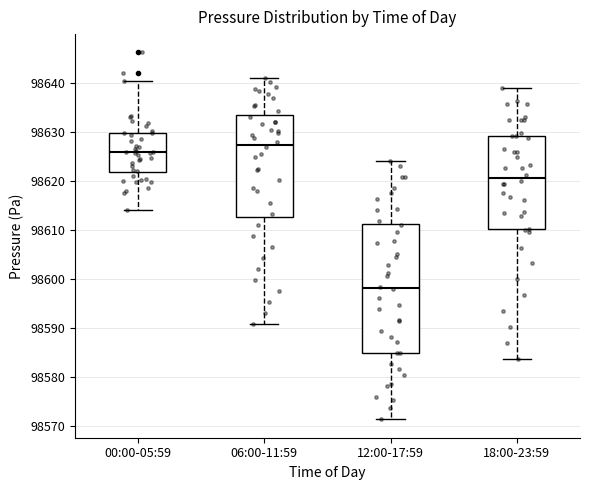

Where does the upper whisker of the box for 06:00-11:59 end on the y-axis? The values are not printed on the chart, so give them approximately, as read against the axis.

98641